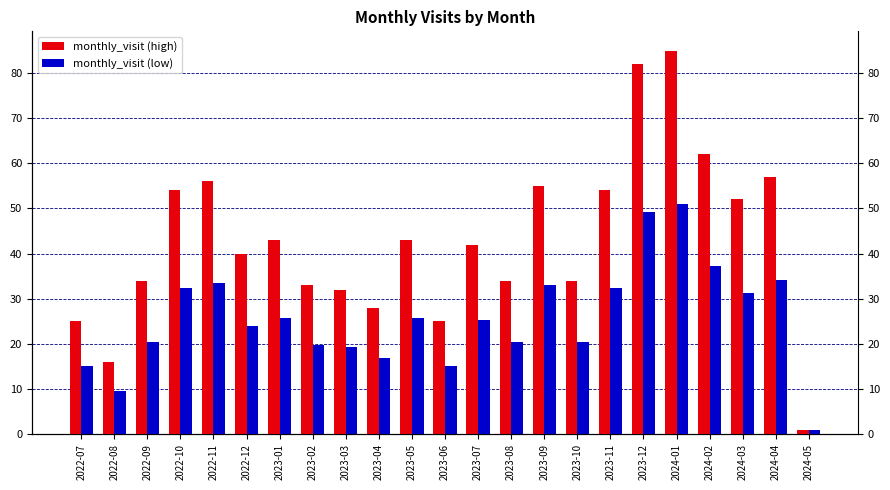

Are the bars grouped side by side (vs. stacked)?

Yes